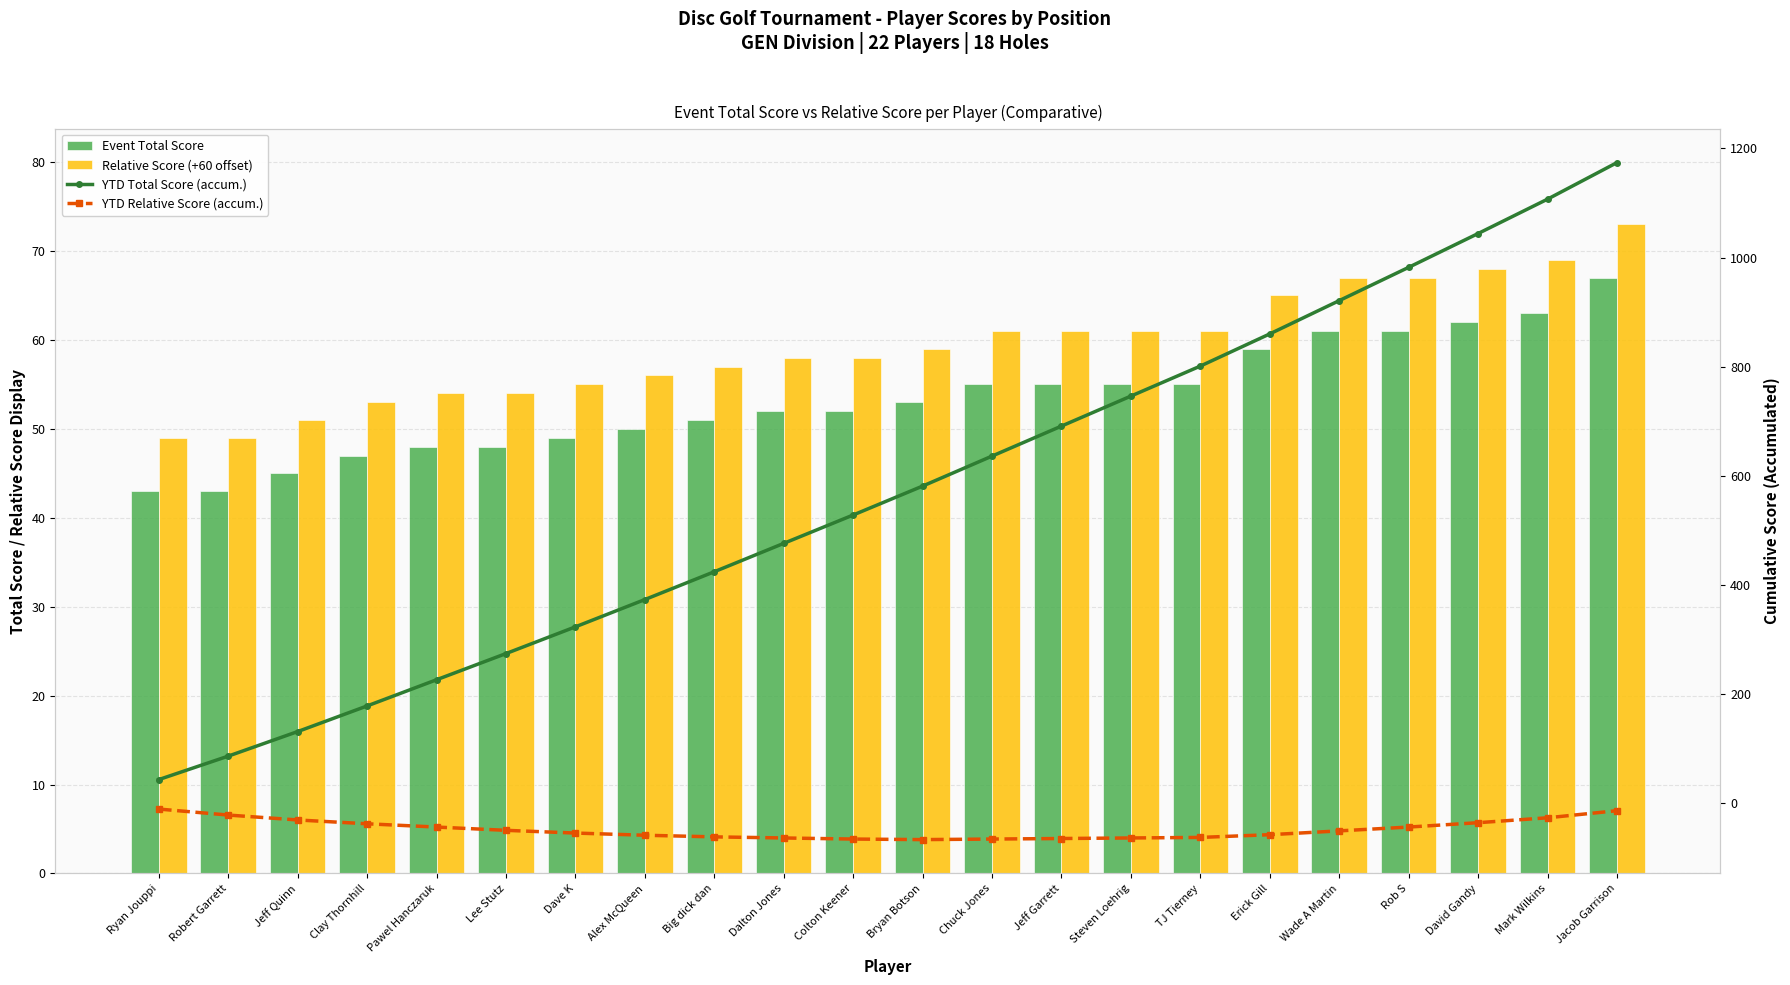

The Event Total Score series shows 53 at Bryan Botson. True or false?

True